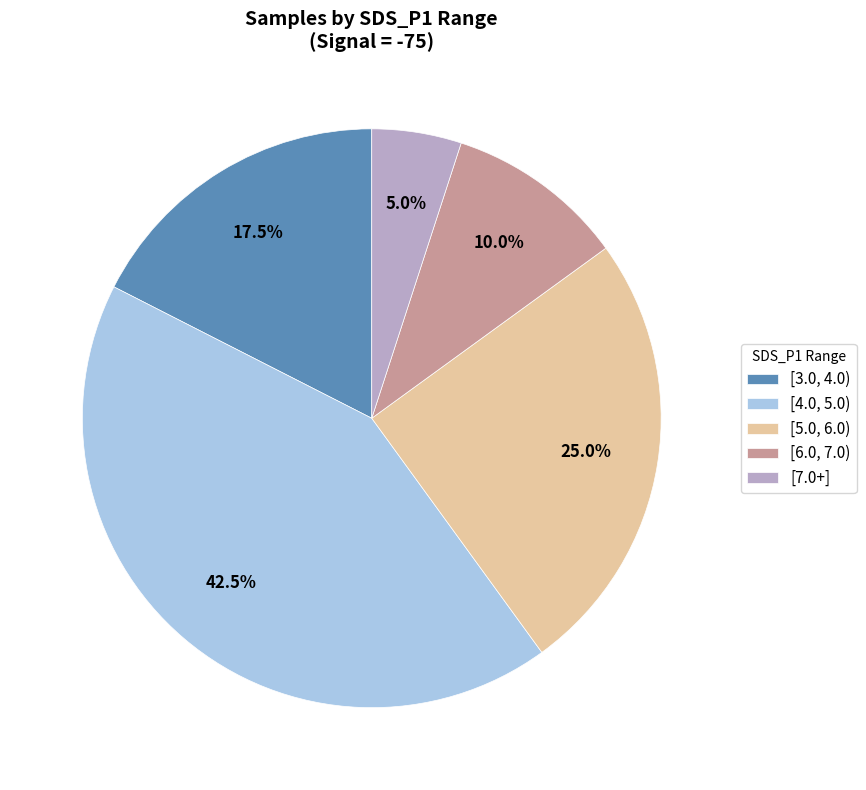

Which category has the smallest portion of the pie?

[7.0+]